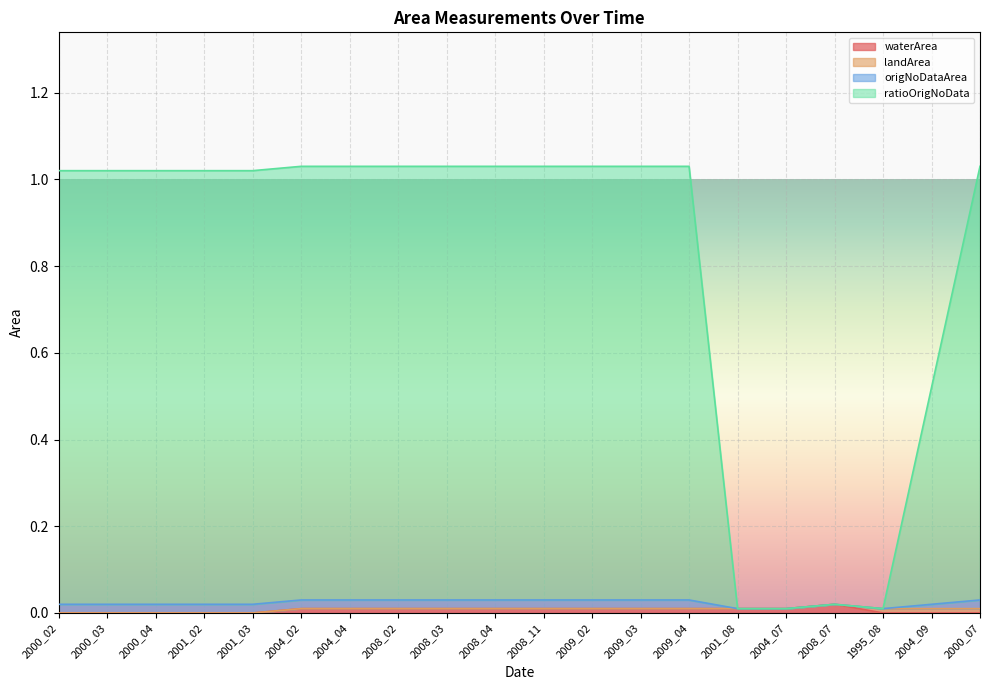

Is it true that origNoDataArea equals 0.0 at 2001_08?

True